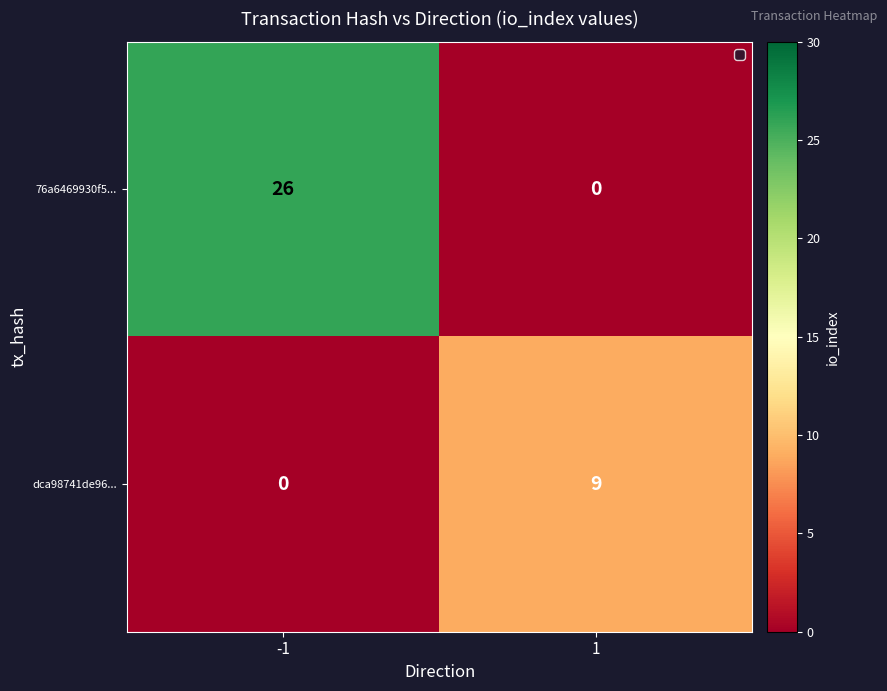

What is the spread (max minus min) of values at -1?

26